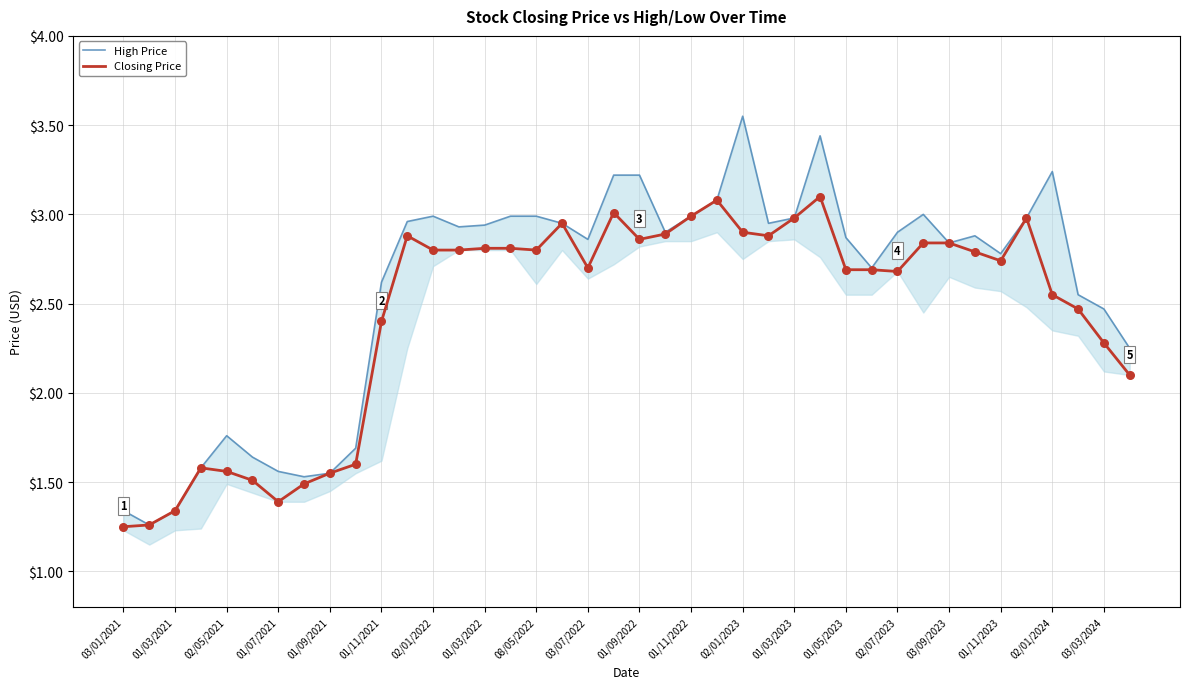

At how many categories does at least one series exceed 3?

6